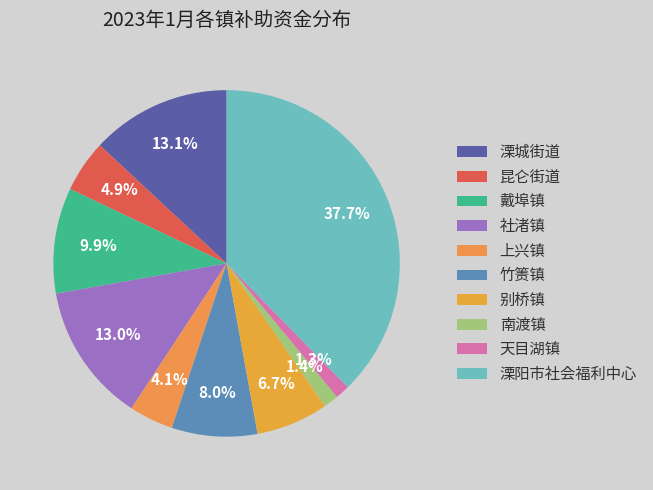

Is it true that 天目湖镇 is 1% of the pie?

True